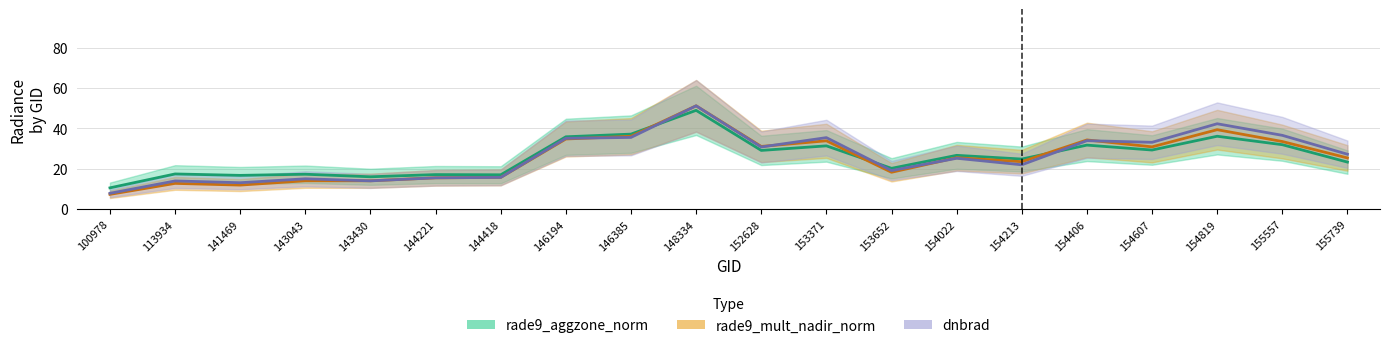

Is the value of rade9_mult_nadir_norm at 144221 greater than the value of dnbrad at 152628?

No